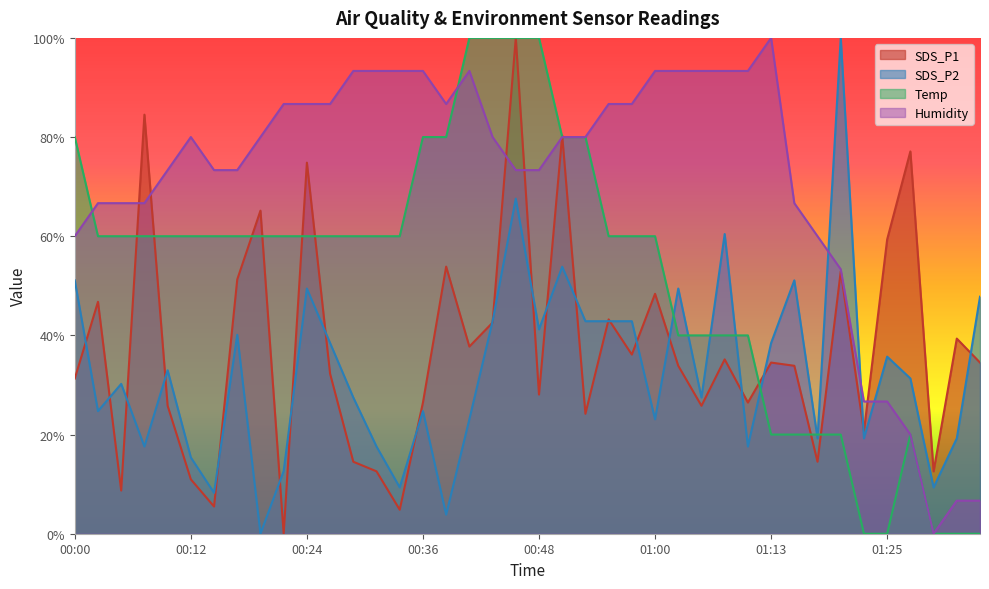

Between 00:39 and 00:48, which series saw the biggest shift?

SDS_P2